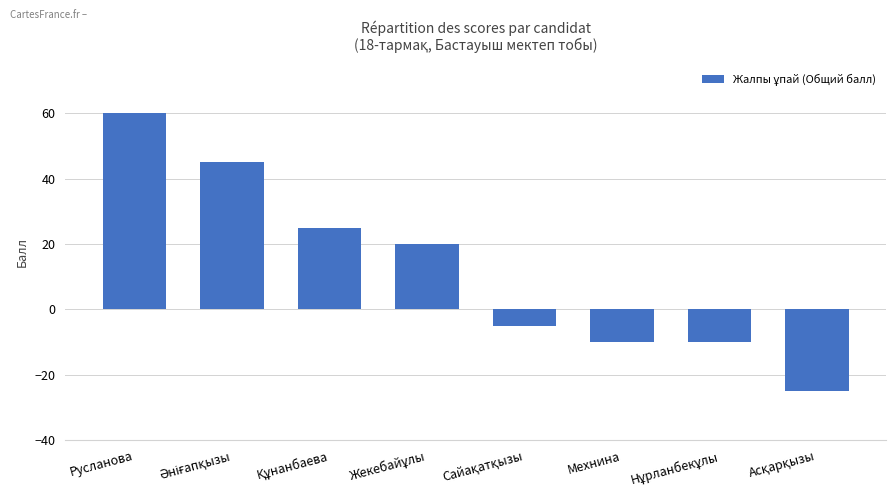

What is the sum of all values?

100